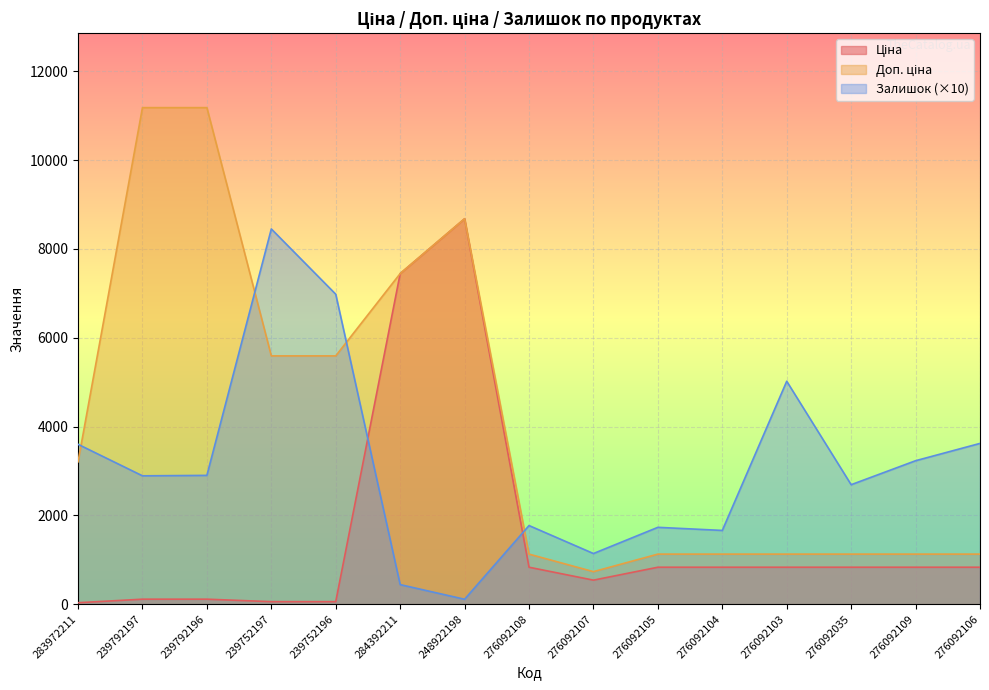

The value of Залишок at 276092105 is 771.7. True or false?

False